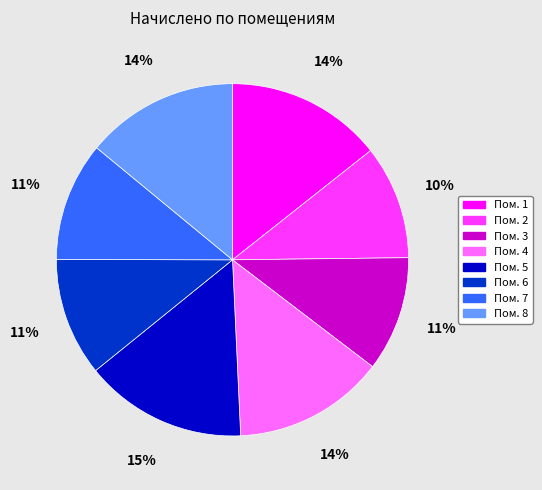

Is there a majority slice in this chart?

No